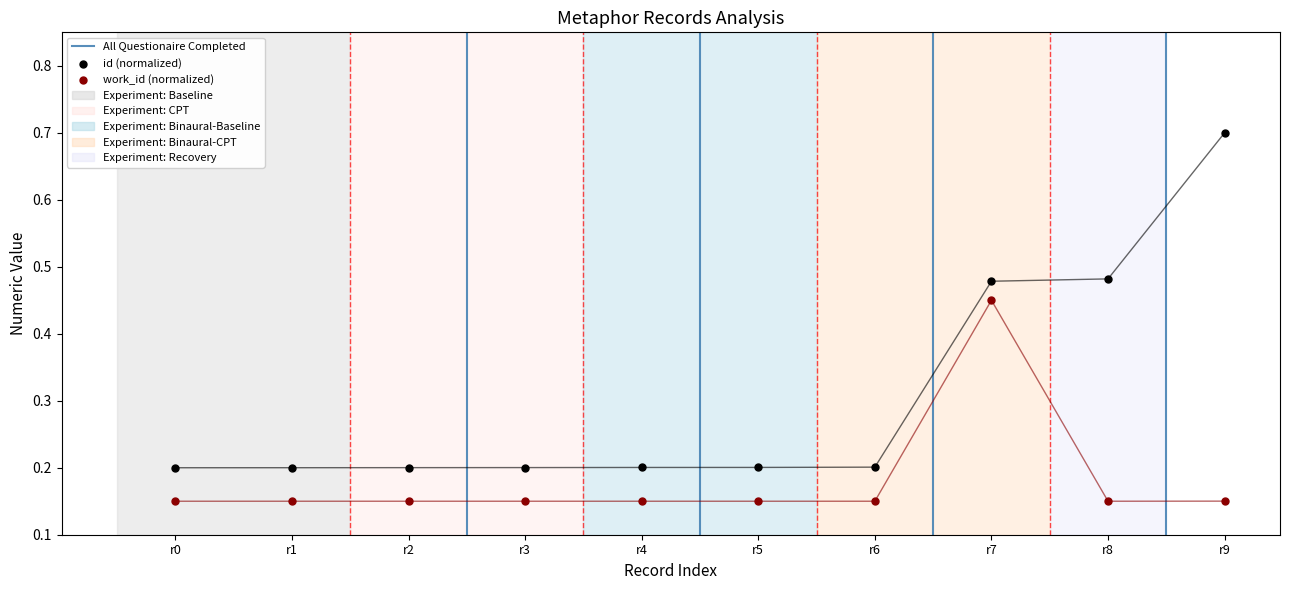

Which series contains the highest Y value?

id